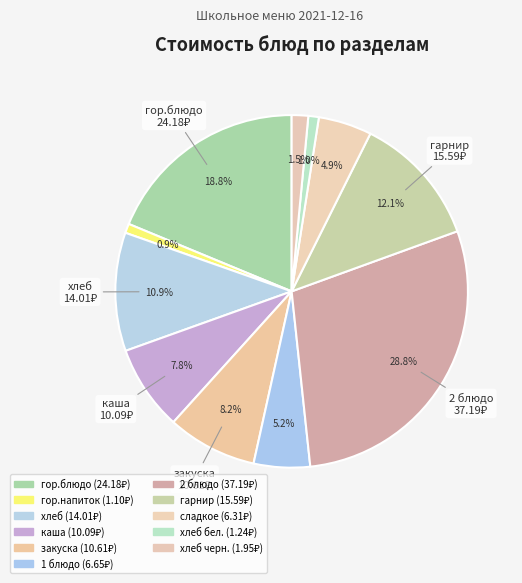

Count the number of slices in the pie.

11